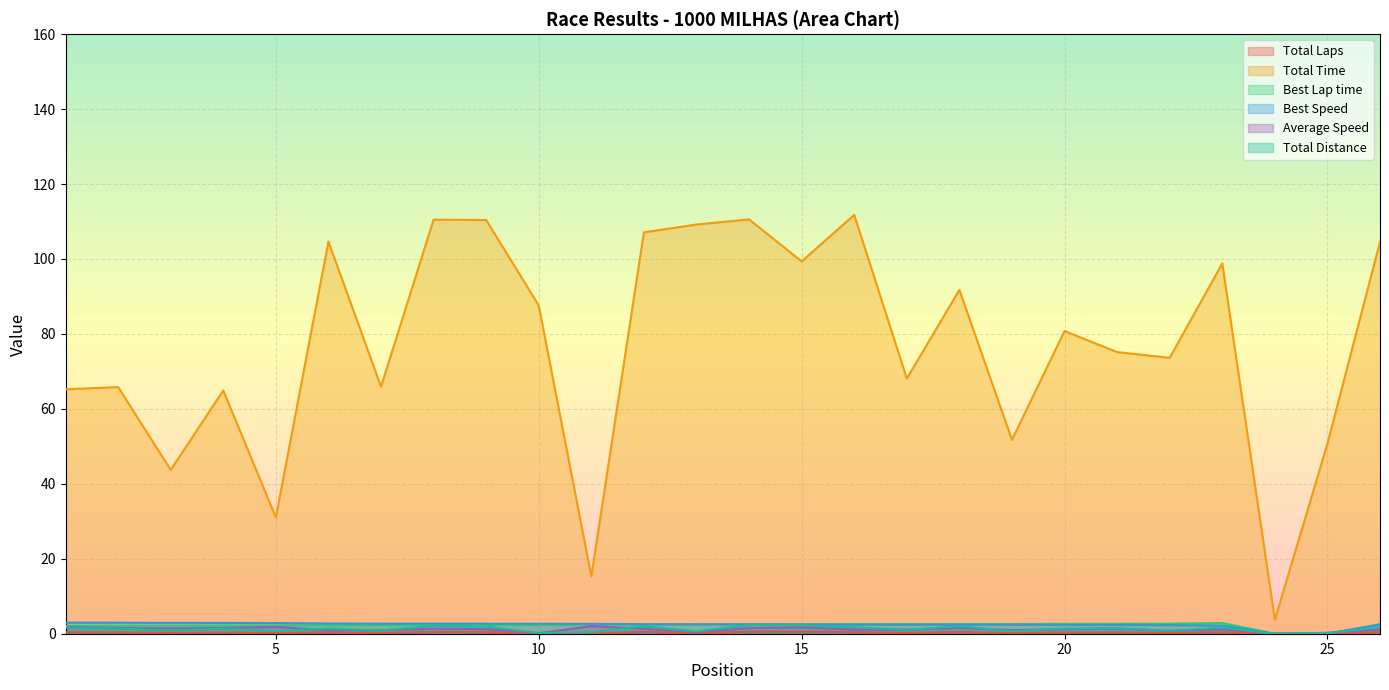

List the labels in order of Total Distance value, smallest first.

24, 10, 25, 11, 13, 19, 5, 22, 3, 7, 17, 2, 4, 6, 20, 21, 1, 23, 16, 26, 9, 12, 18, 8, 14, 15